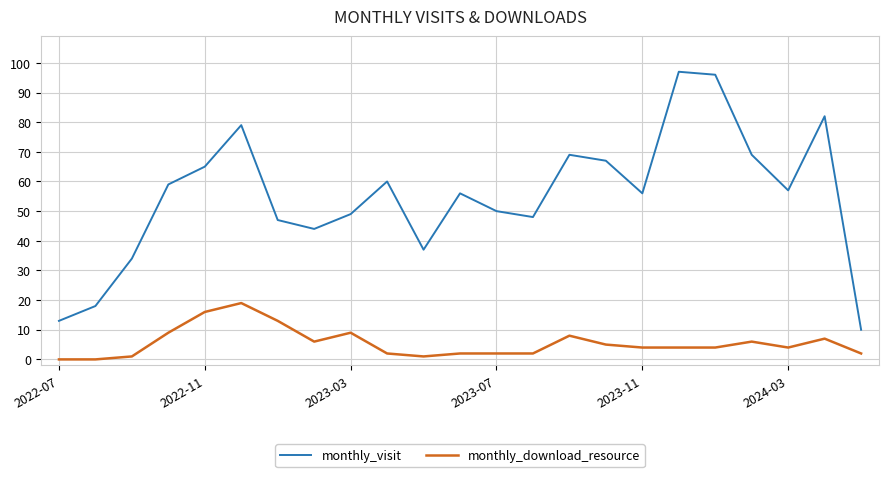

What is the maximum value for monthly_download_resource?

19